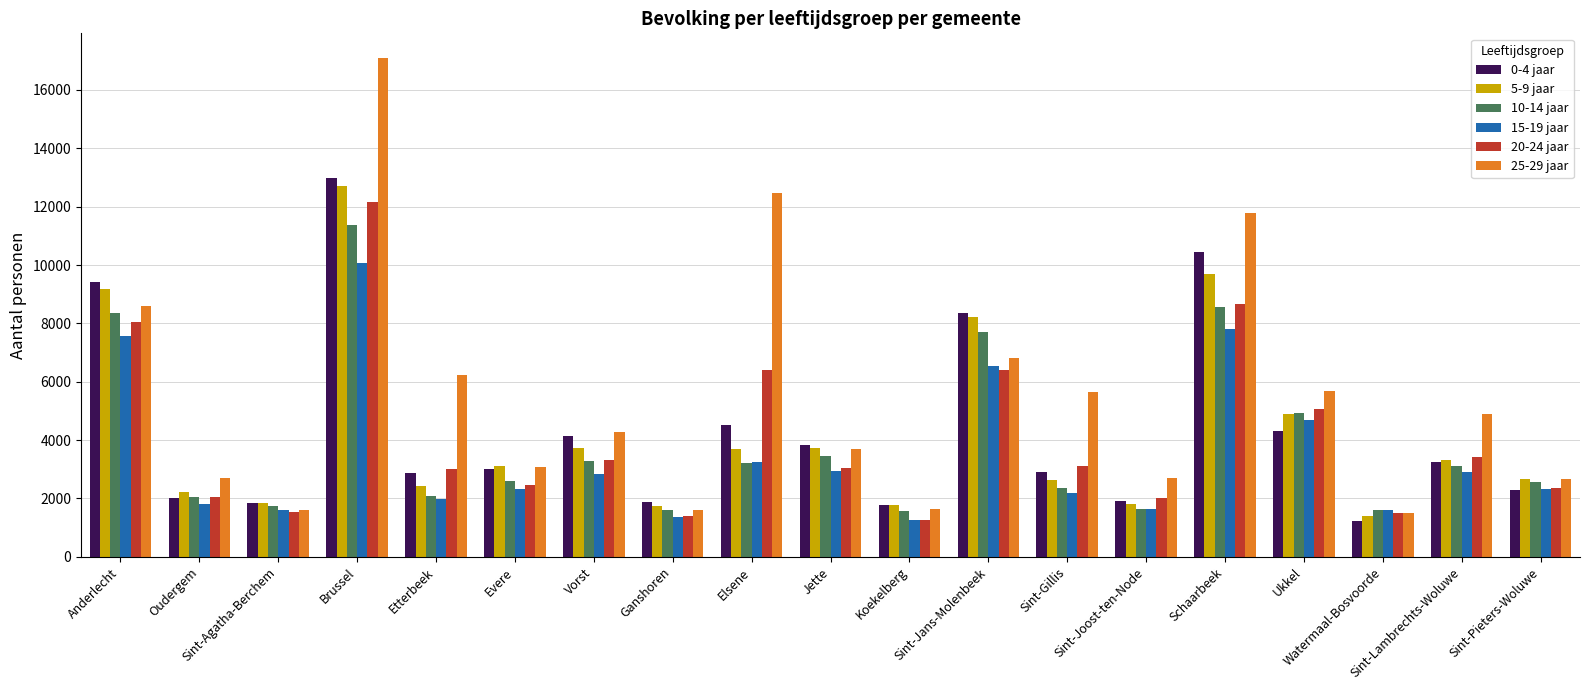

What is the spread (max minus min) of values at Sint-Joost-ten-Node?

1086